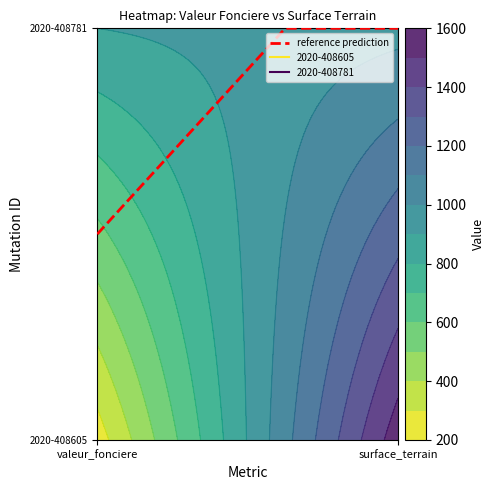

The 2020-408781 series shows 593 at valeur_fonciere. True or false?

False